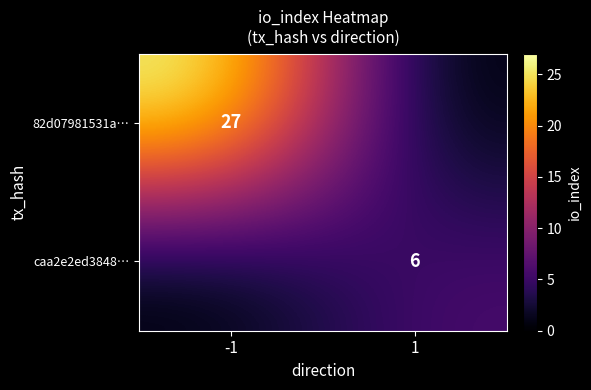

Which has a higher value, 1 or -1?

-1